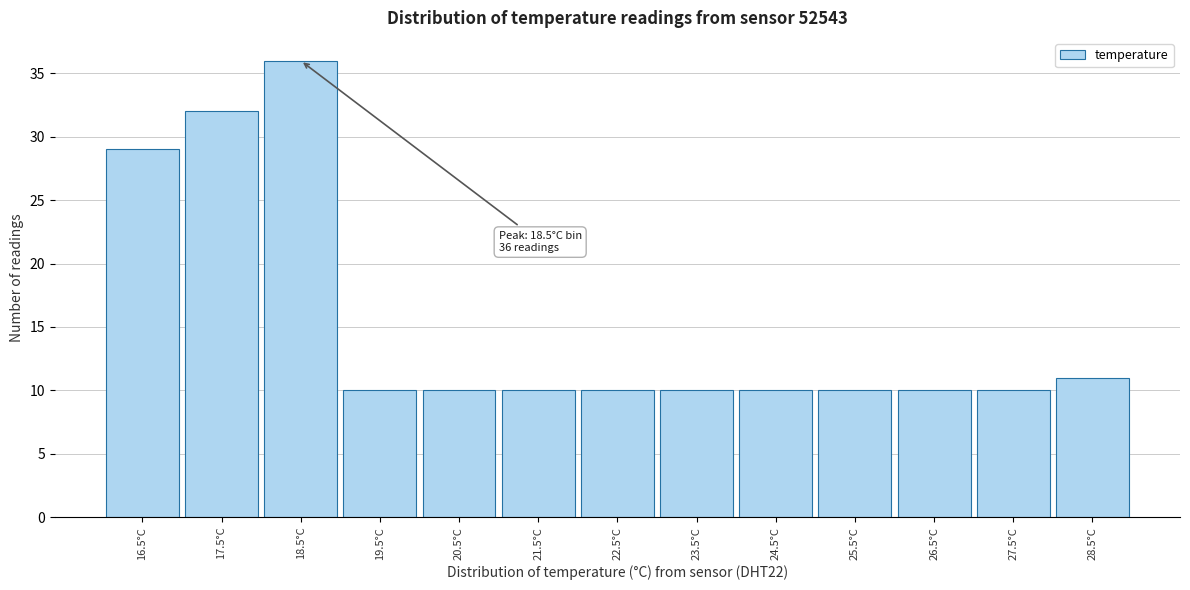

Reading left to right, what are all the values shown in this chart?

16.5°C=29	17.5°C=32	18.5°C=36	19.5°C=10	20.5°C=10	21.5°C=10	22.5°C=10	23.5°C=10	24.5°C=10	25.5°C=10	26.5°C=10	27.5°C=10	28.5°C=11